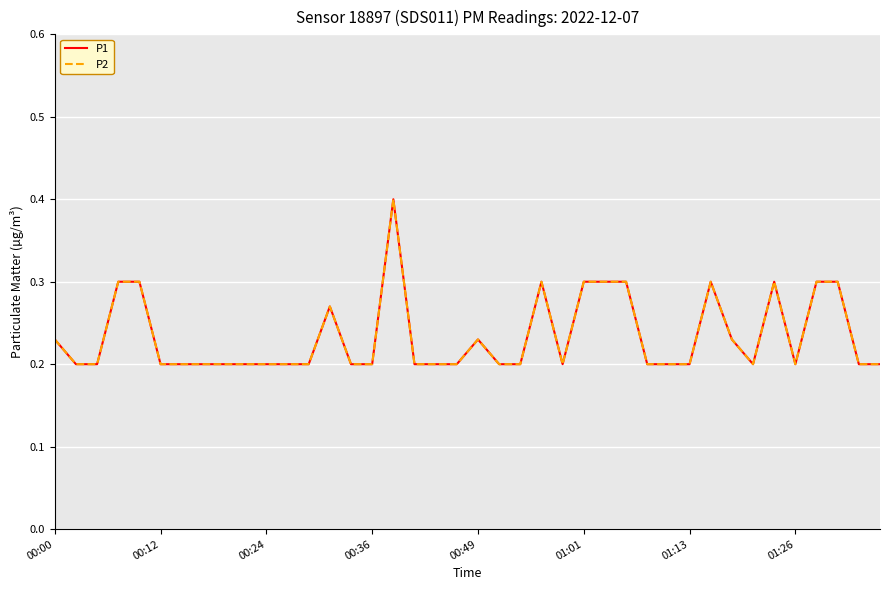

Count the P2 values in the range 0 to 1.

40